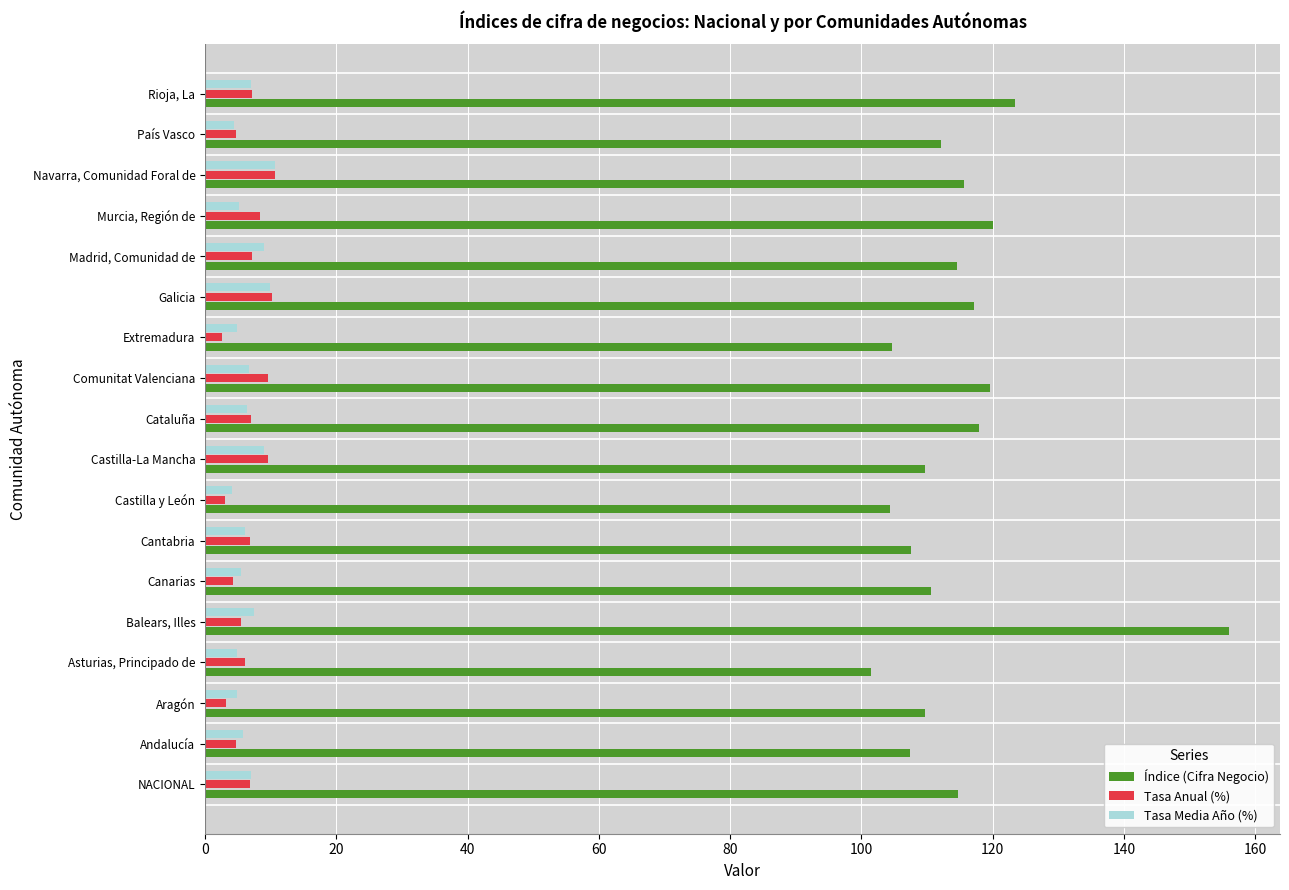

How many categories are shown in the chart?

18